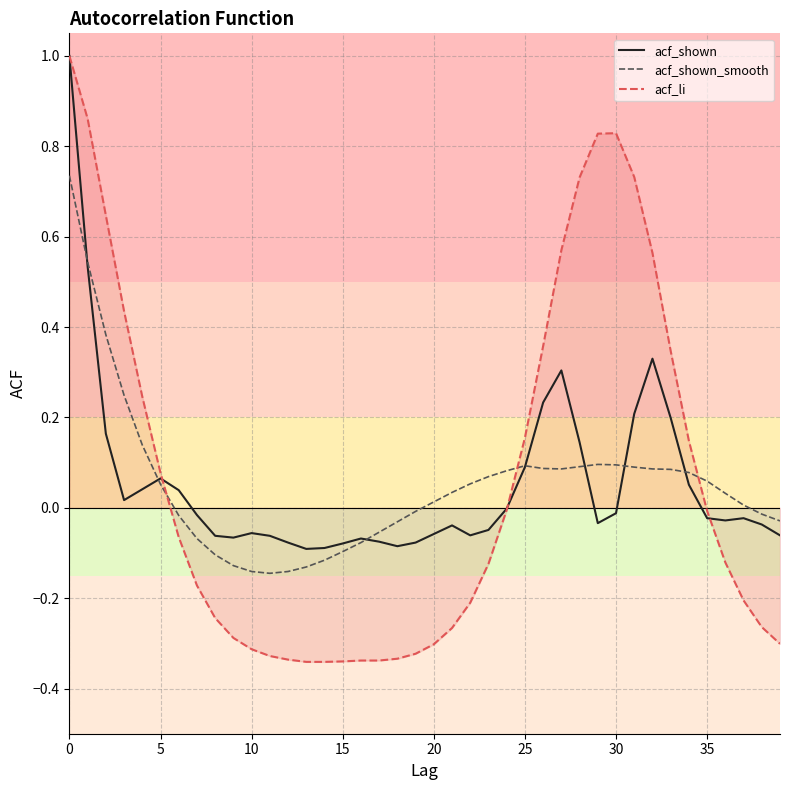

What is the greatest value displayed?

1.0